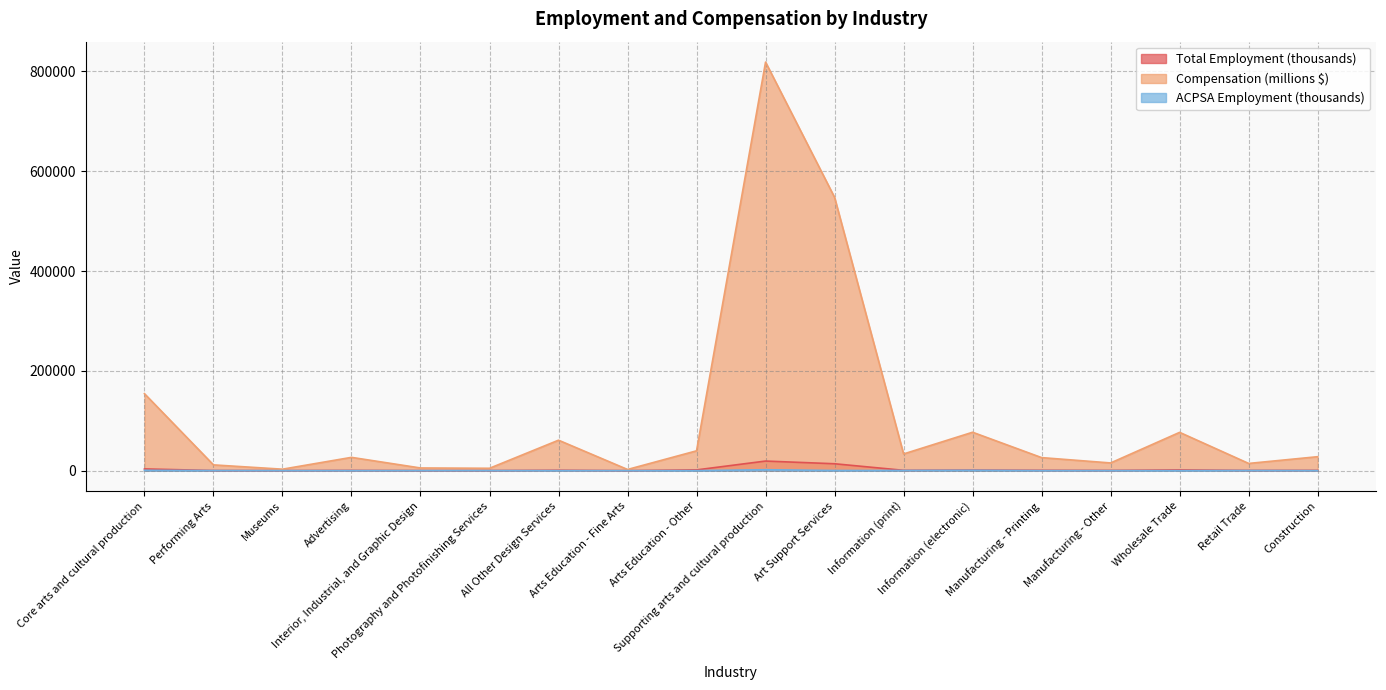

The Compensation (millions $) series shows 76949 at Information (electronic). True or false?

True